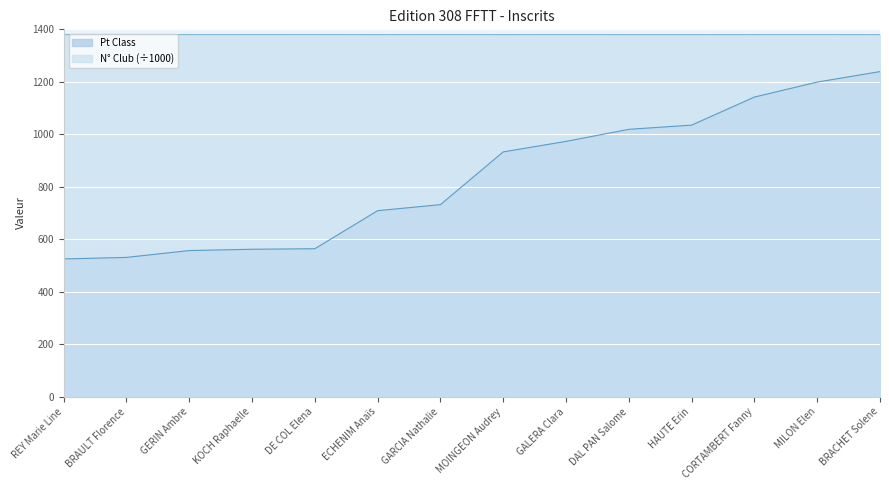

What are all the series names shown in the legend?

Pt Class, N° Club